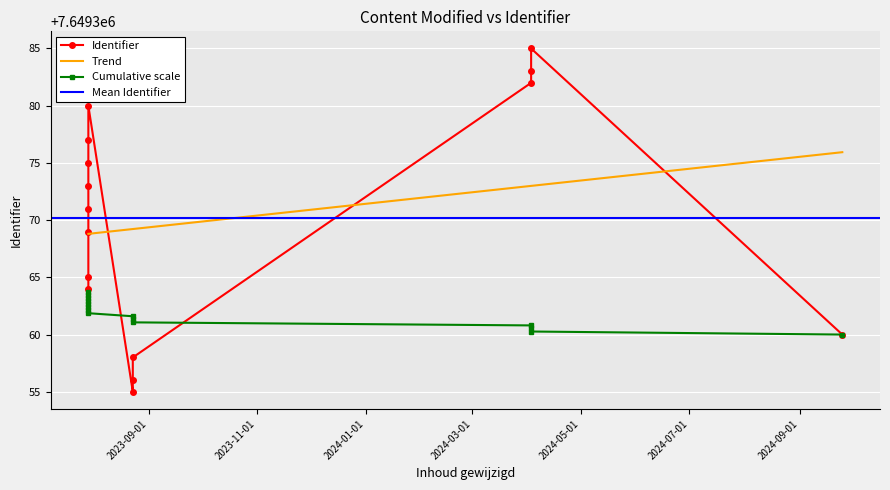

Where is the data nearest to the value 7649370?

2023-07-29